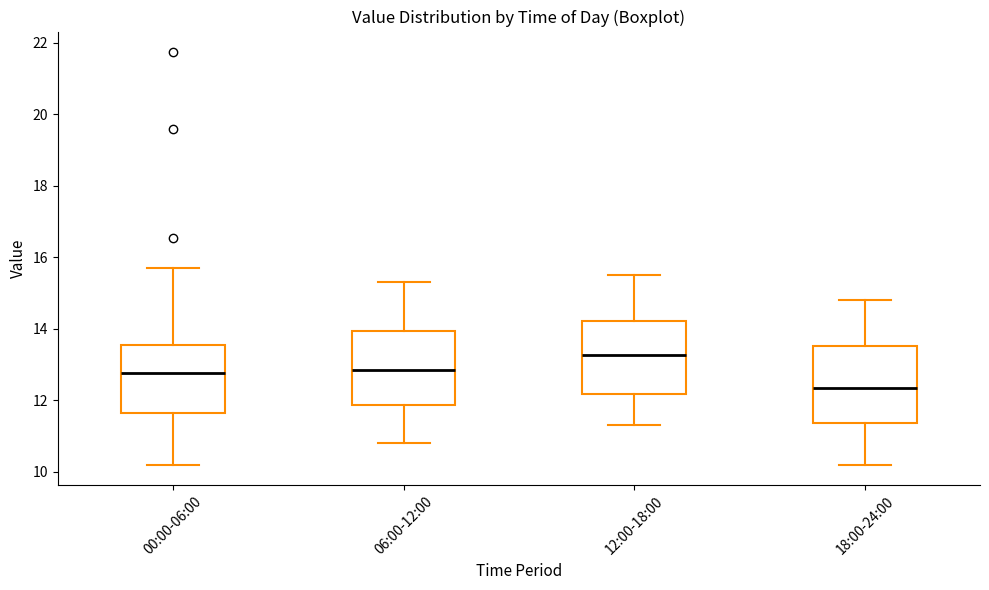

Where does the upper whisker of the box for 12:00-18:00 end on the y-axis? The values are not printed on the chart, so give them approximately, as read against the axis.

15.6